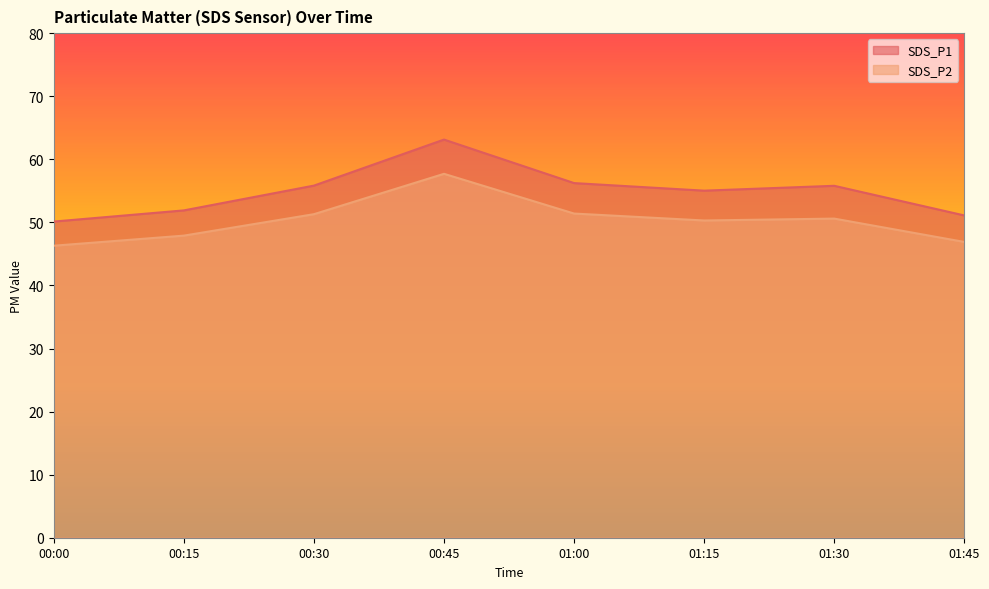

What is the label of the 2nd point from the left?

00:15